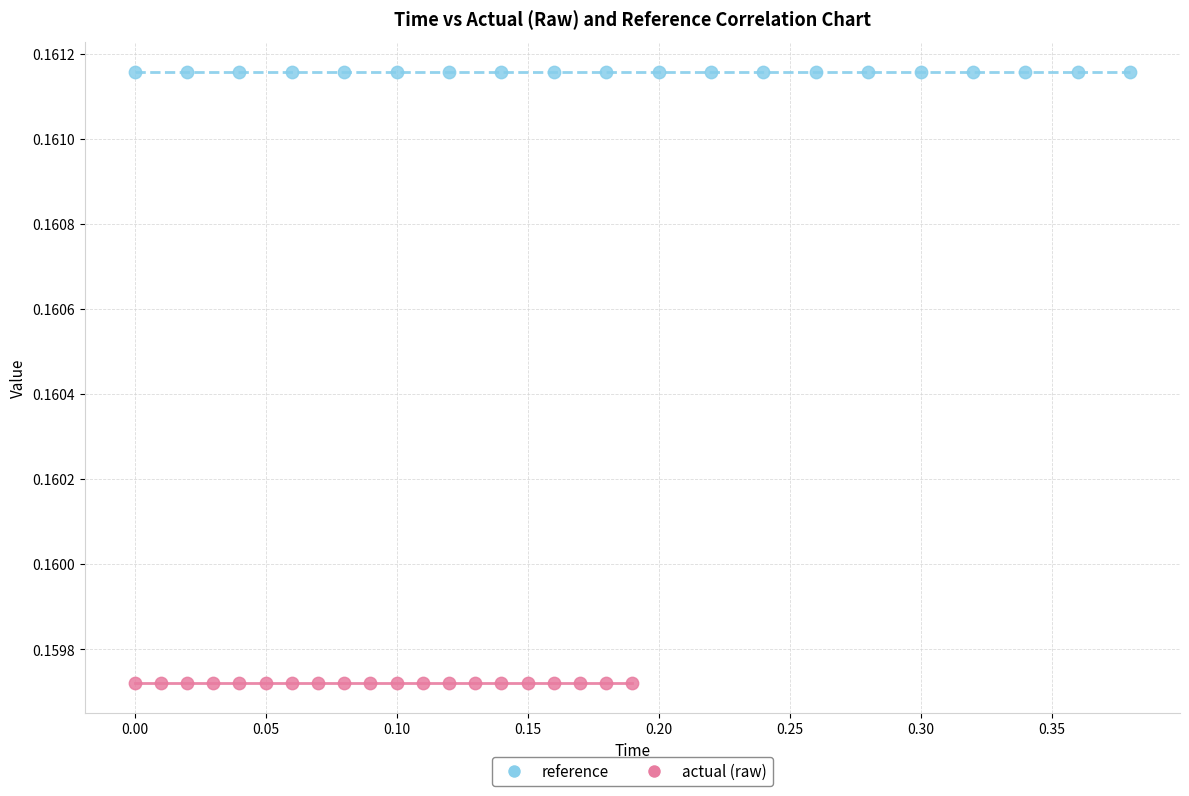

What are all the series names shown in the legend?

reference, actual (raw)